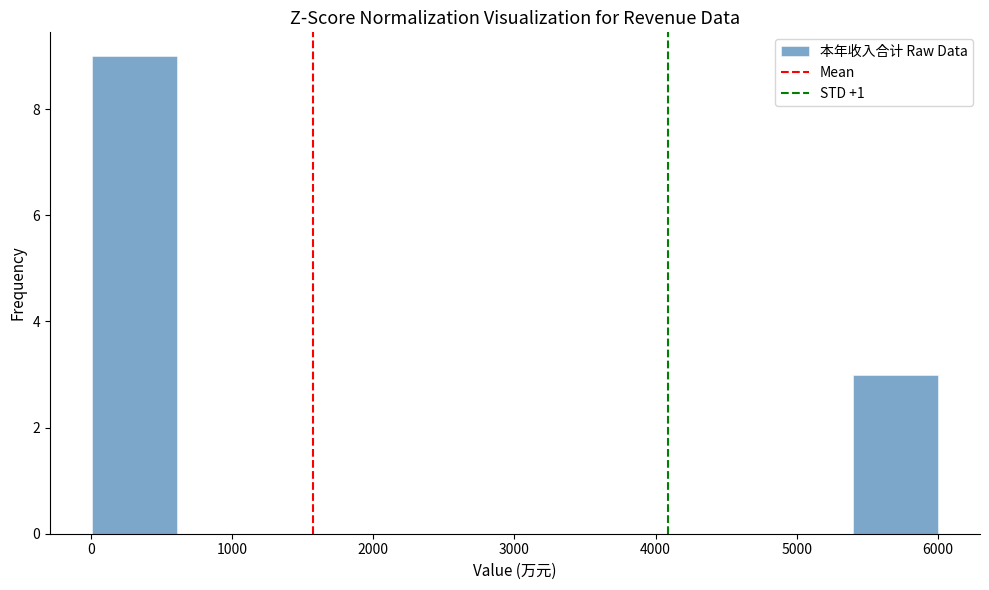

Reading left to right, list every bar in this chart as the range it spans on the x-axis followed by its height. Neither the bar edges nor the heights are printed on the chart, so give them approximately, as read against the axes.

0 to 600: 9
600 to 1200: 0
1200 to 1800: 0
1800 to 2400: 0
2400 to 3000: 0
3000 to 3600: 0
3600 to 4200: 0
4200 to 4800: 0
4800 to 5400: 0
5400 to 6000: 3